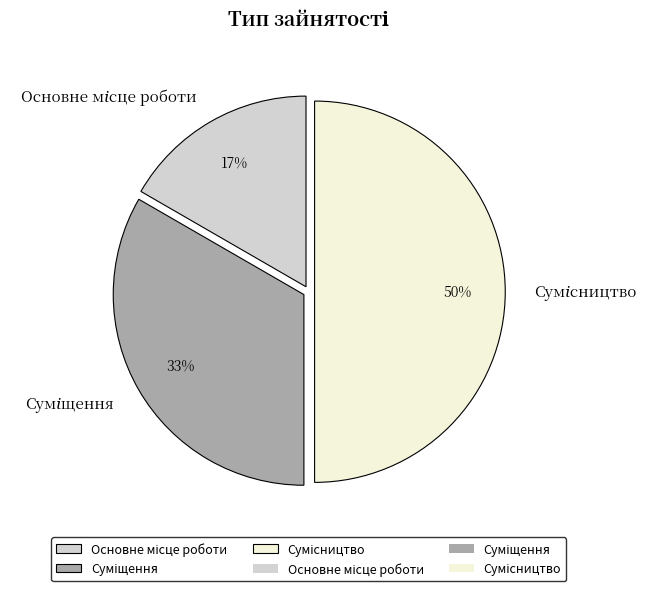

To the nearest percent, what is the difference between the largest and smallest slice percentages?

33%